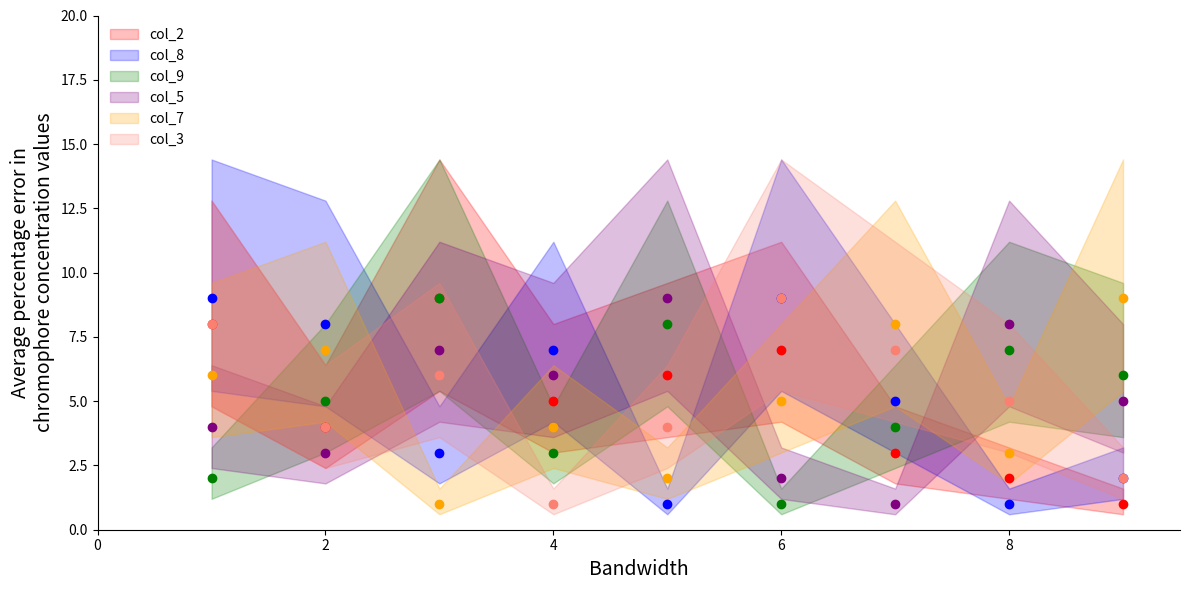

What are all the series names shown in the legend?

col_2, col_8, col_9, col_5, col_7, col_3